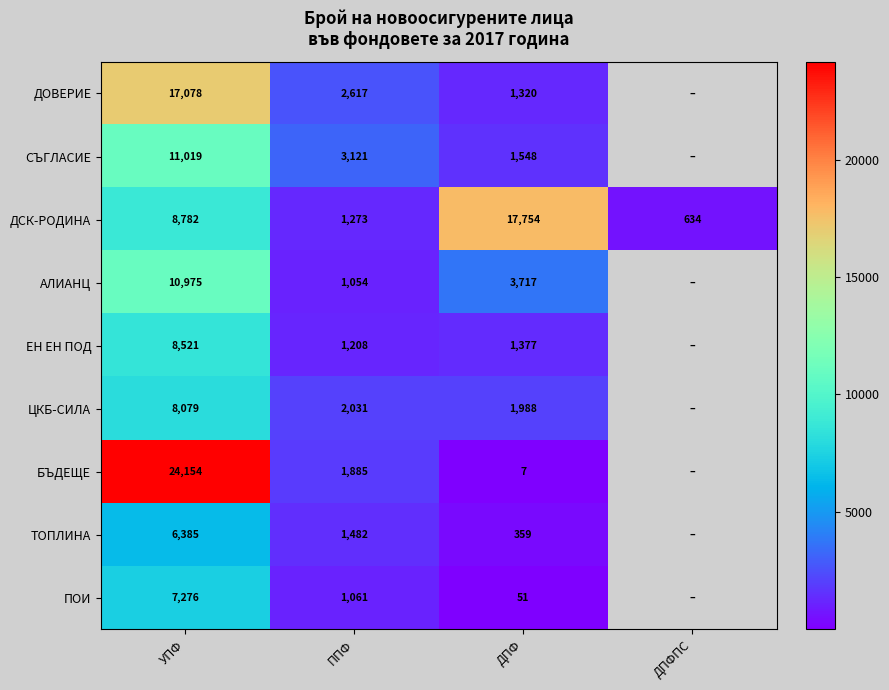

How many distinct data groups are displayed?

9